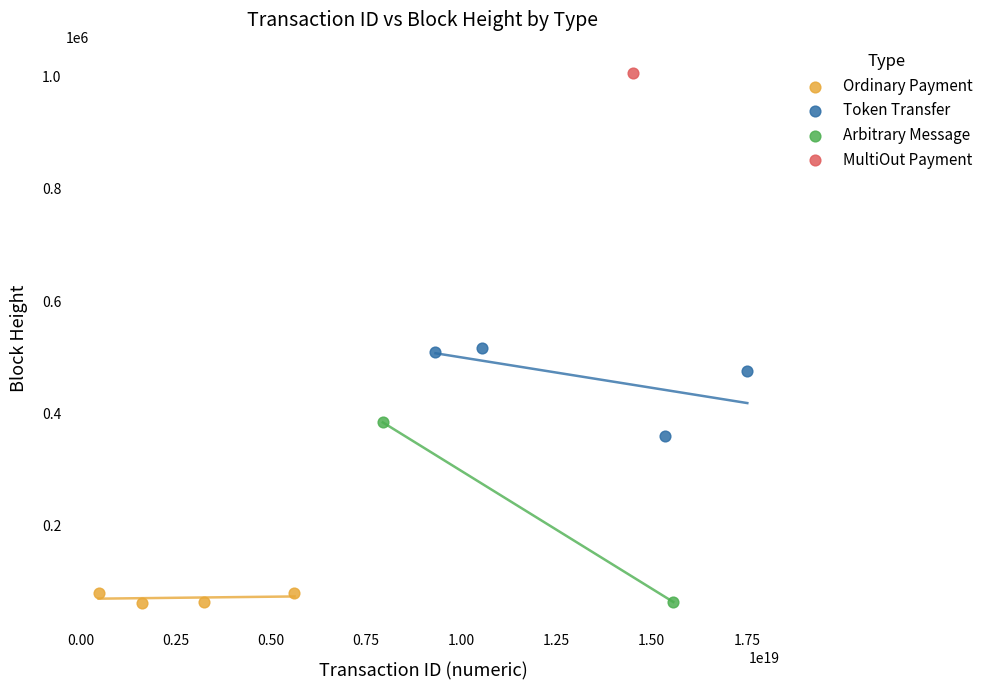

What are all the series names shown in the legend?

Ordinary Payment, Token Transfer, Arbitrary Message, MultiOut Payment